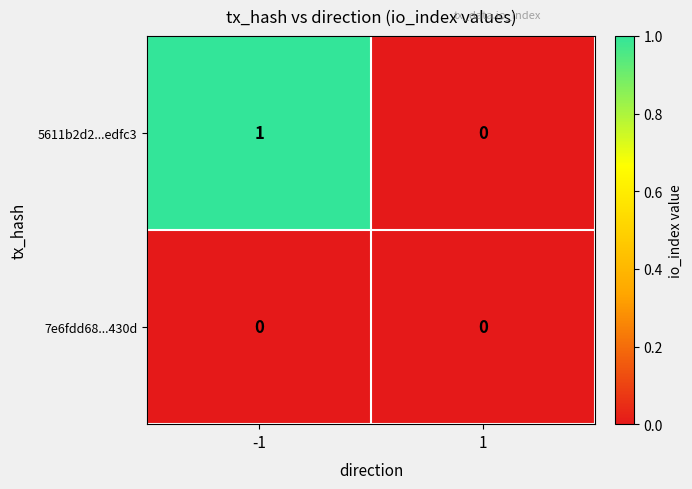

Rank the series by their average value, from highest to lowest.

5611b2d2...edfc3, 7e6fdd68...430d